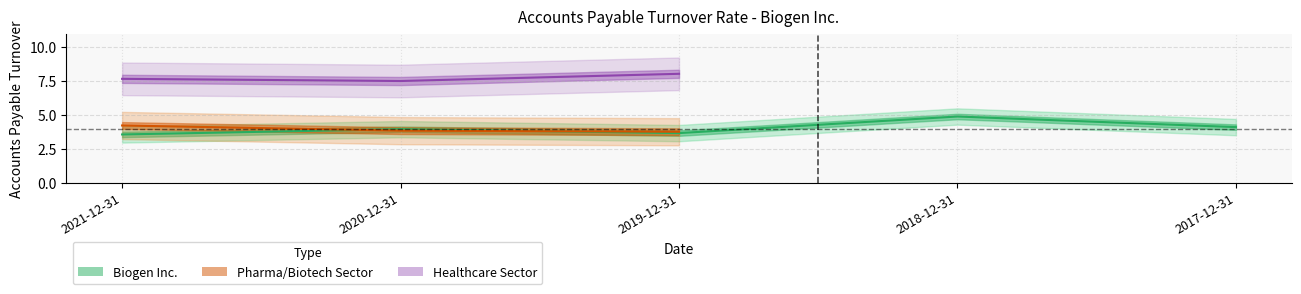

What is the sum of the Healthcare Sector values at 2021-12-31 and 2020-12-31?

15.2